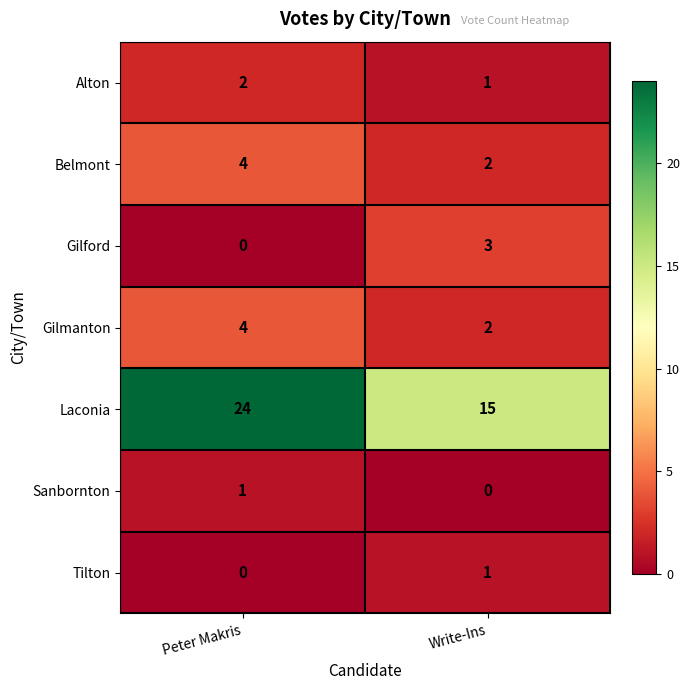

True or false: Tilton has a value of 0 at Peter Makris.

True